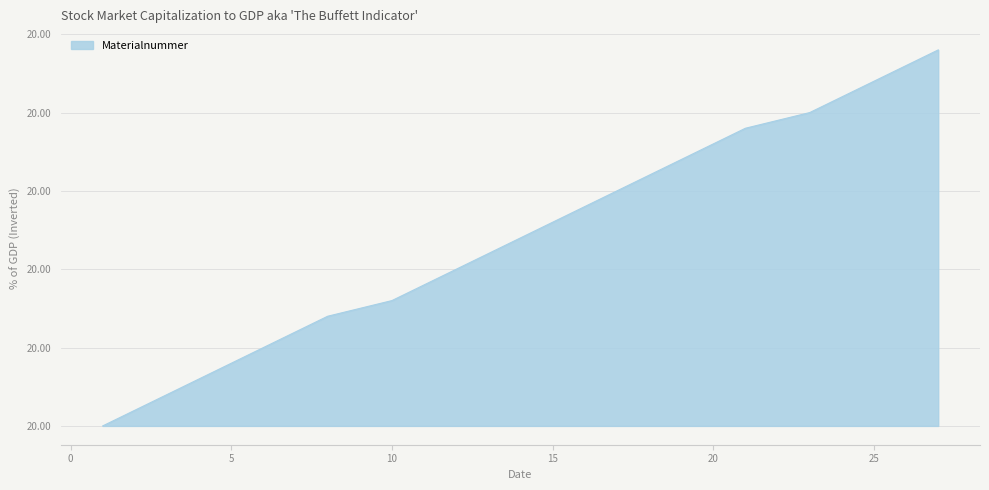

Does the chart display data point markers on the line(s)?

No